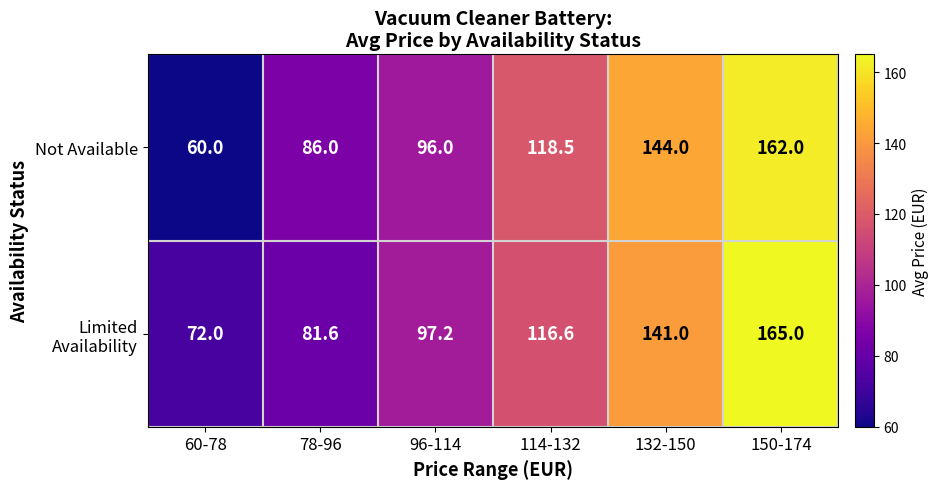

What is the difference between the maximum and second lowest values in the Not Available series?

76.0